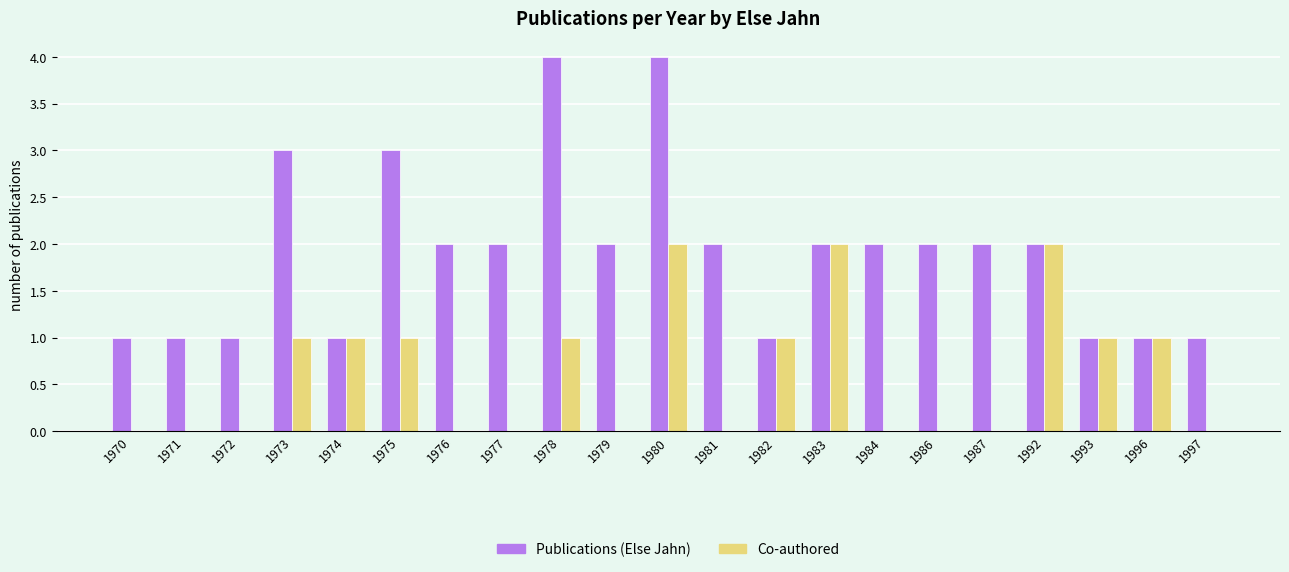

Which series changed the most between 1981 and 1992?

Co-authored